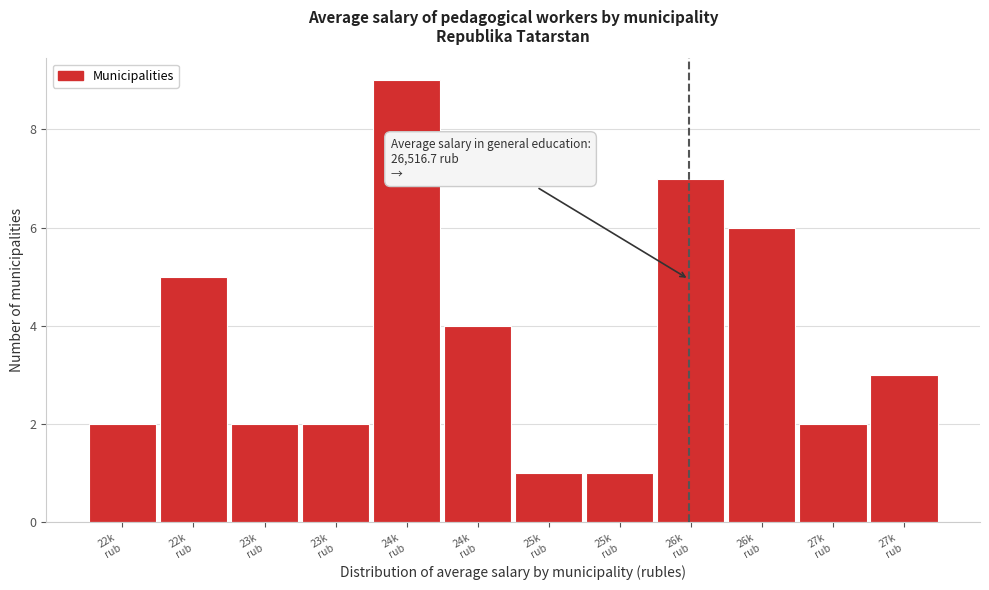

Are the bars horizontal?

No